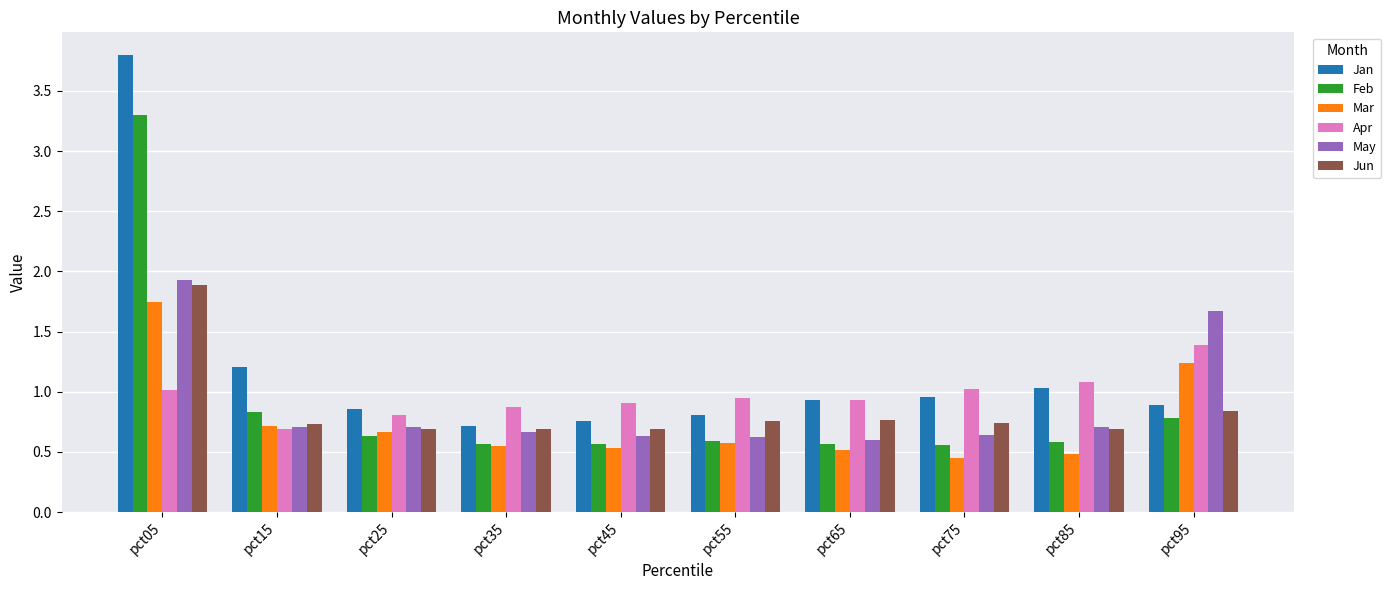

At which label is Jun closest to 1?

pct95